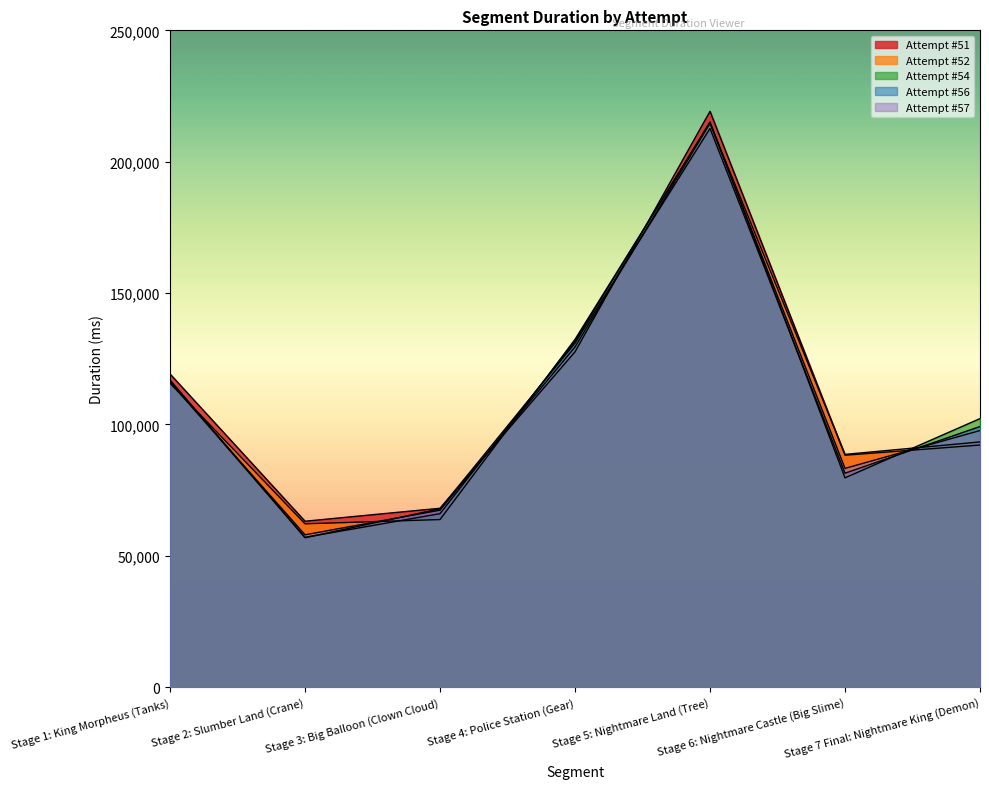

Where is Attempt #56 nearest to the value 134763?

Stage 4: Police Station (Gear)